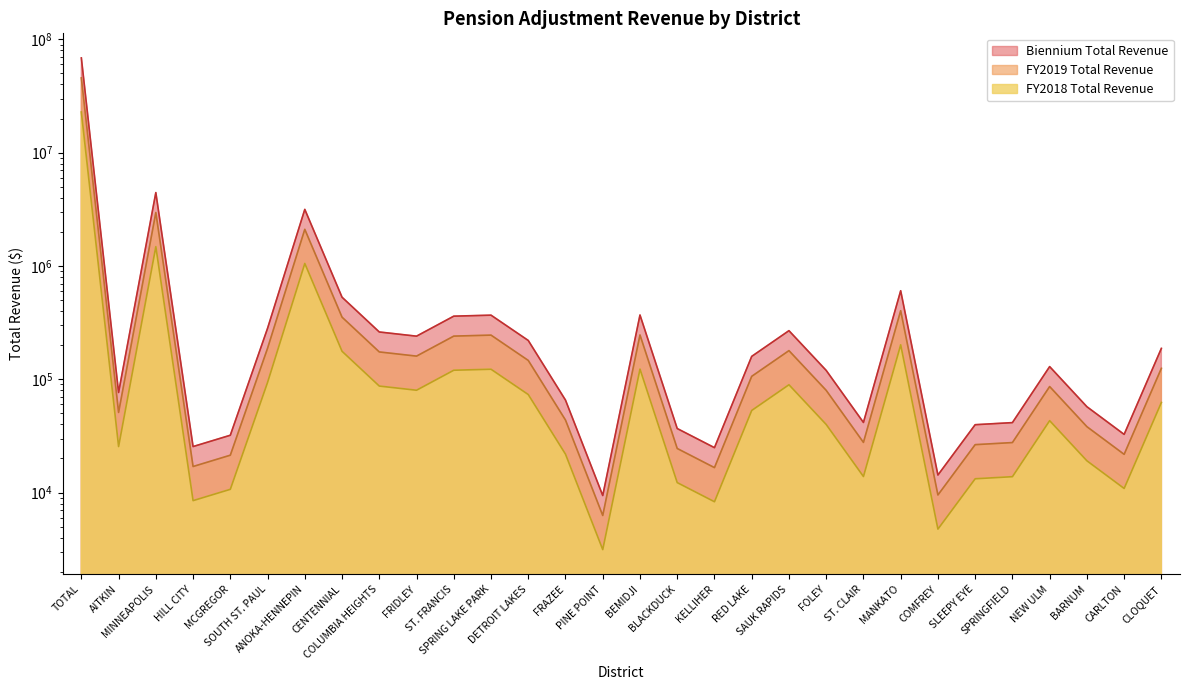

Which series has the widest spread of values?

Biennium Total Revenue